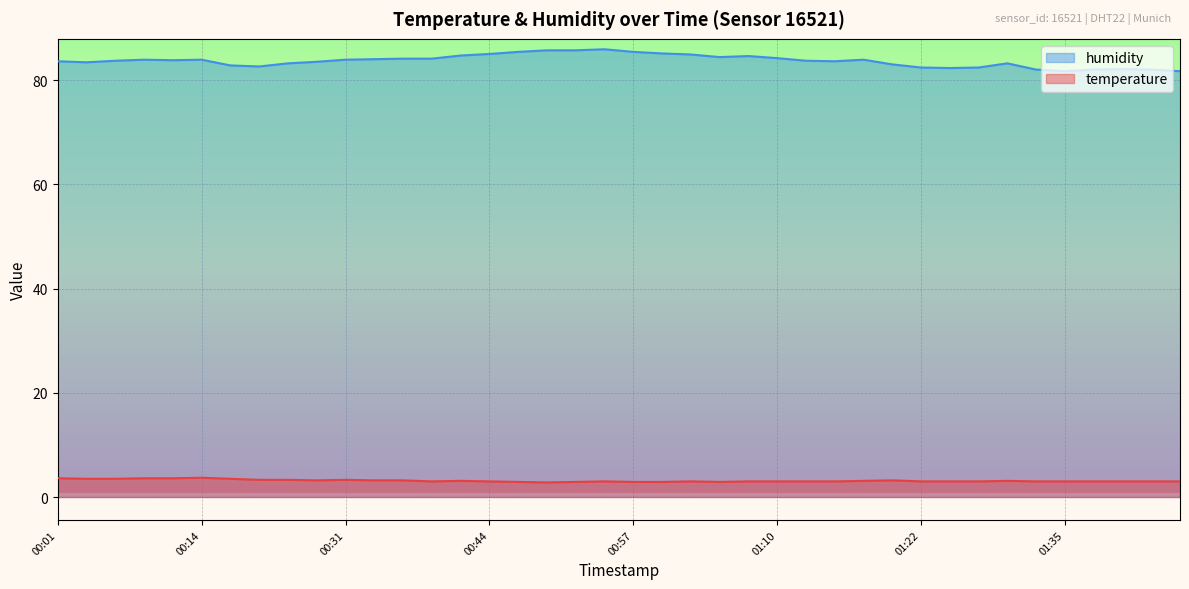

What are all the series names shown in the legend?

humidity, temperature